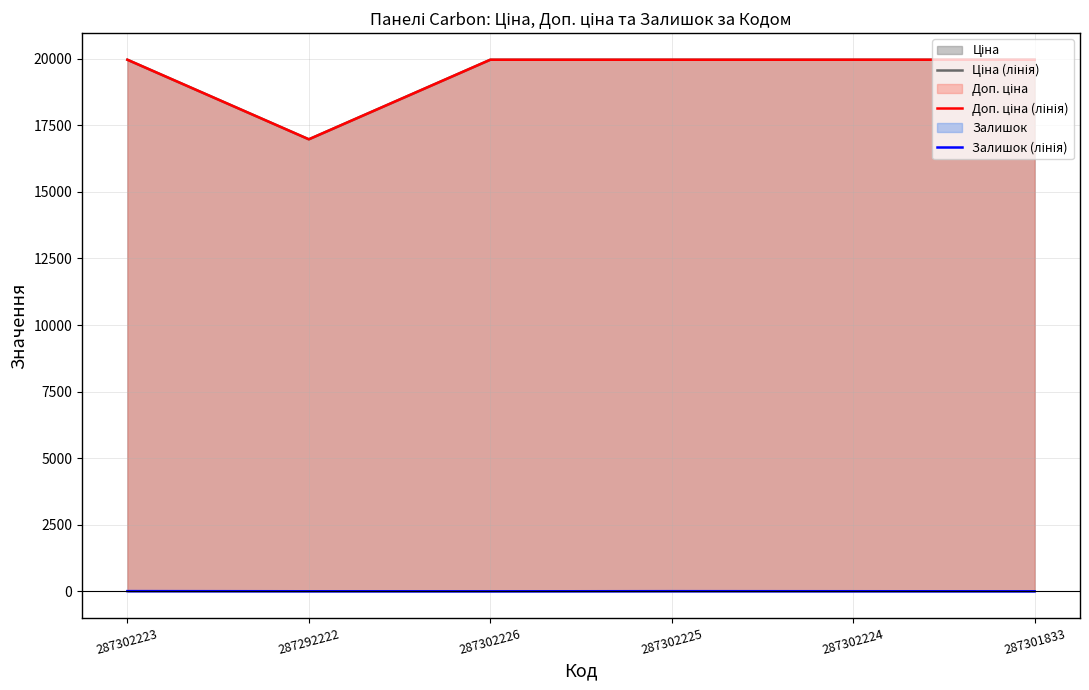

How many values in the Доп. ціна (лінія) series are below 19964?

1